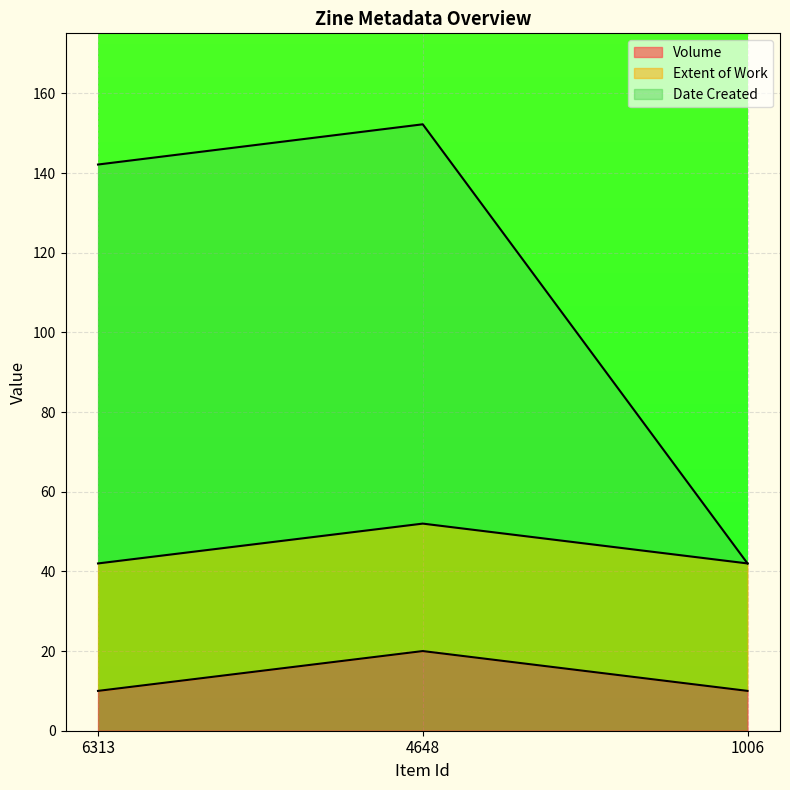

True or false: Date Created has a value of 152.2 at 4648.

True